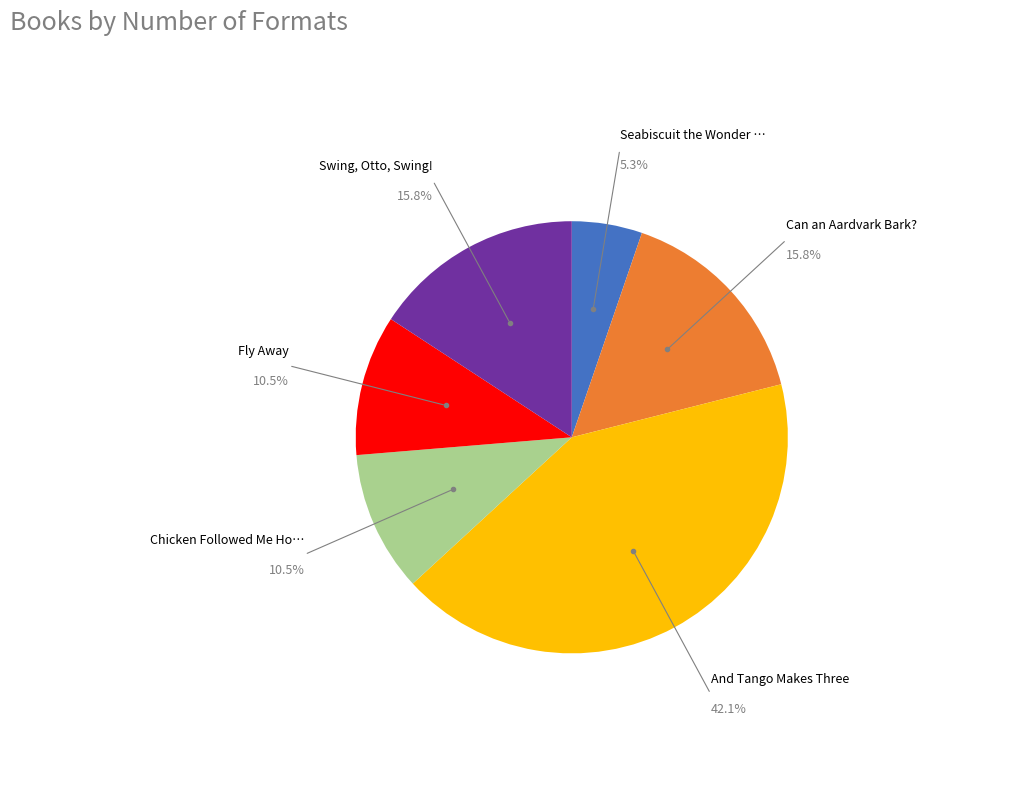

Does any single category account for the majority?

No